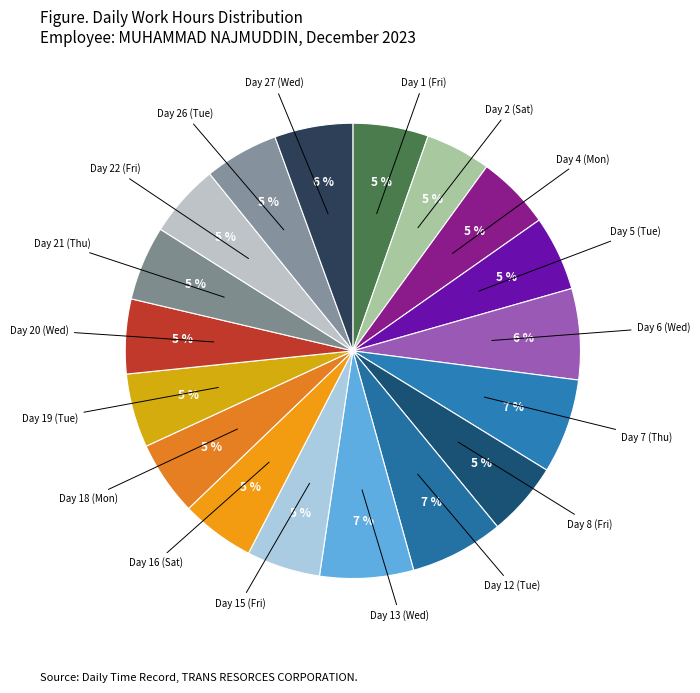

Count the number of slices in the pie.

18